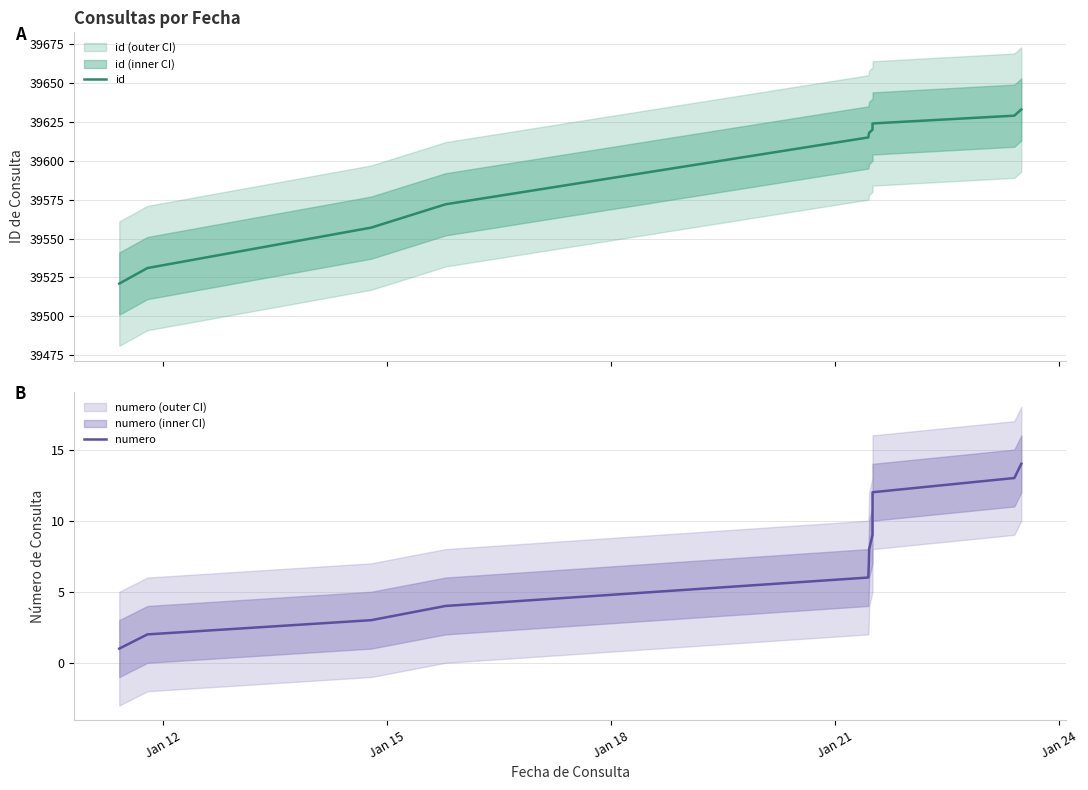

At Jan 12, list the series in order from smallest to largest.

numero, id